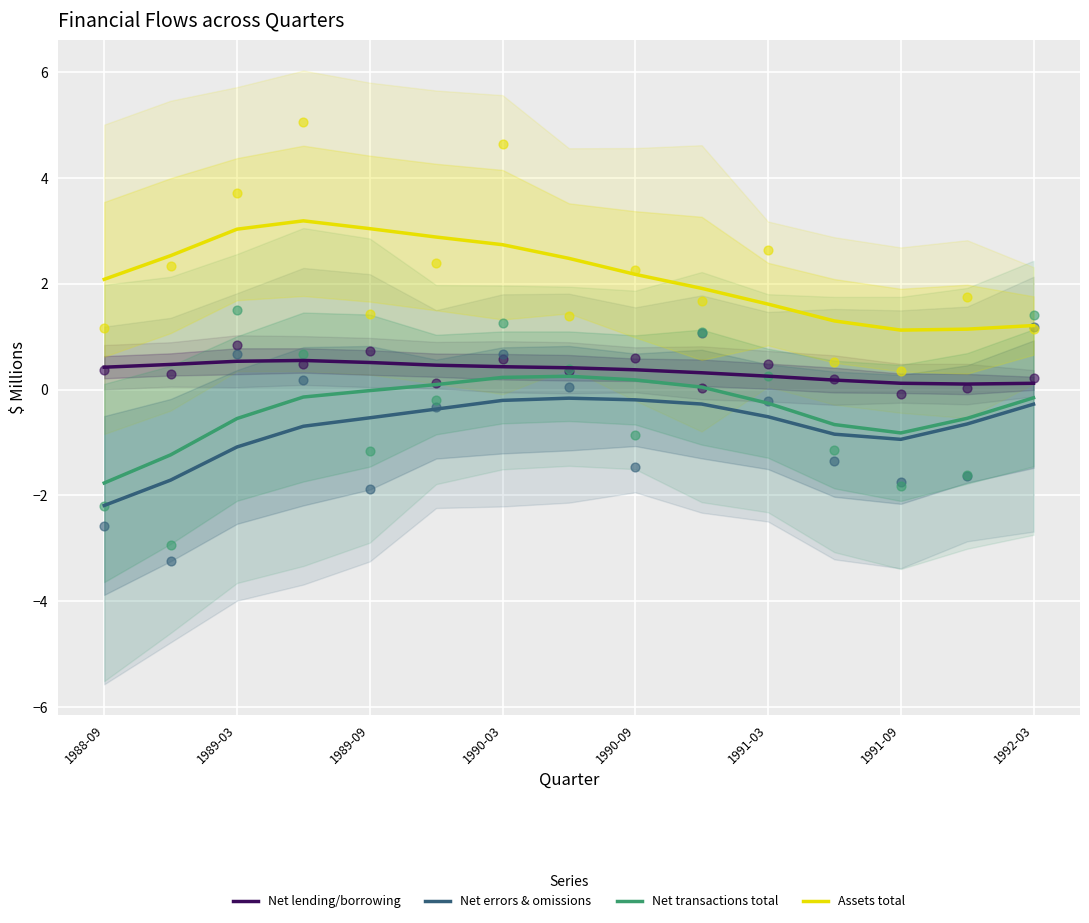

Which series has the largest Y range (max minus min)?

Assets total